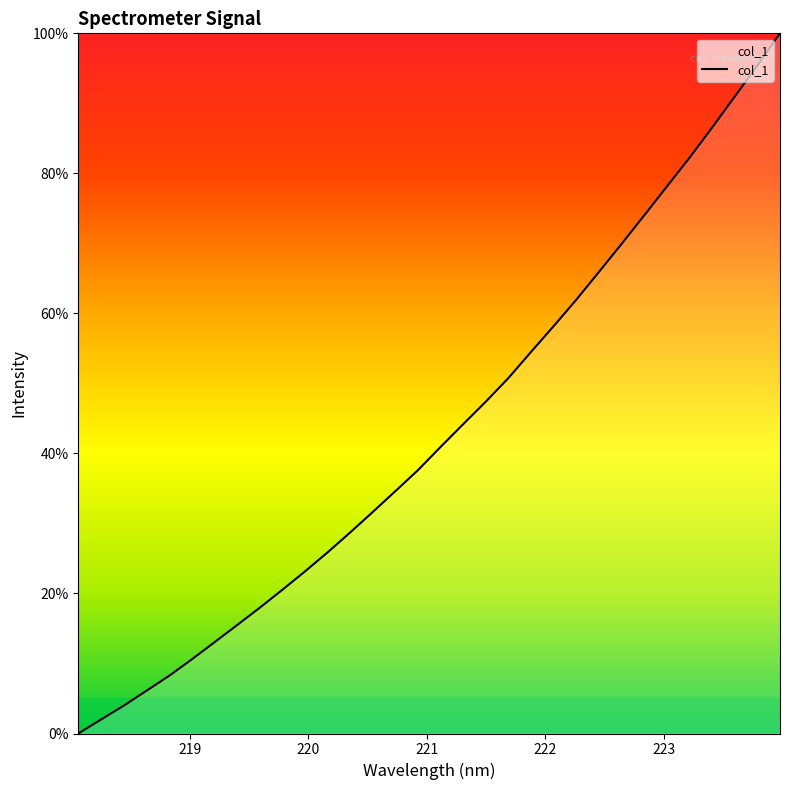

What is the sum of all values?

1380.6